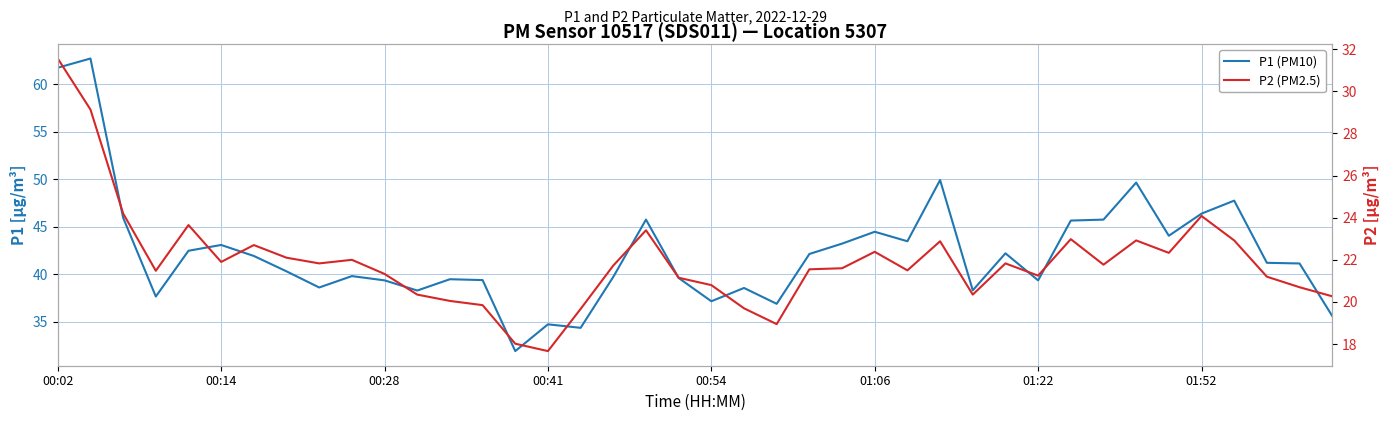

True or false: P1 (PM10) and P2 (PM2.5) intersect in this chart.

False